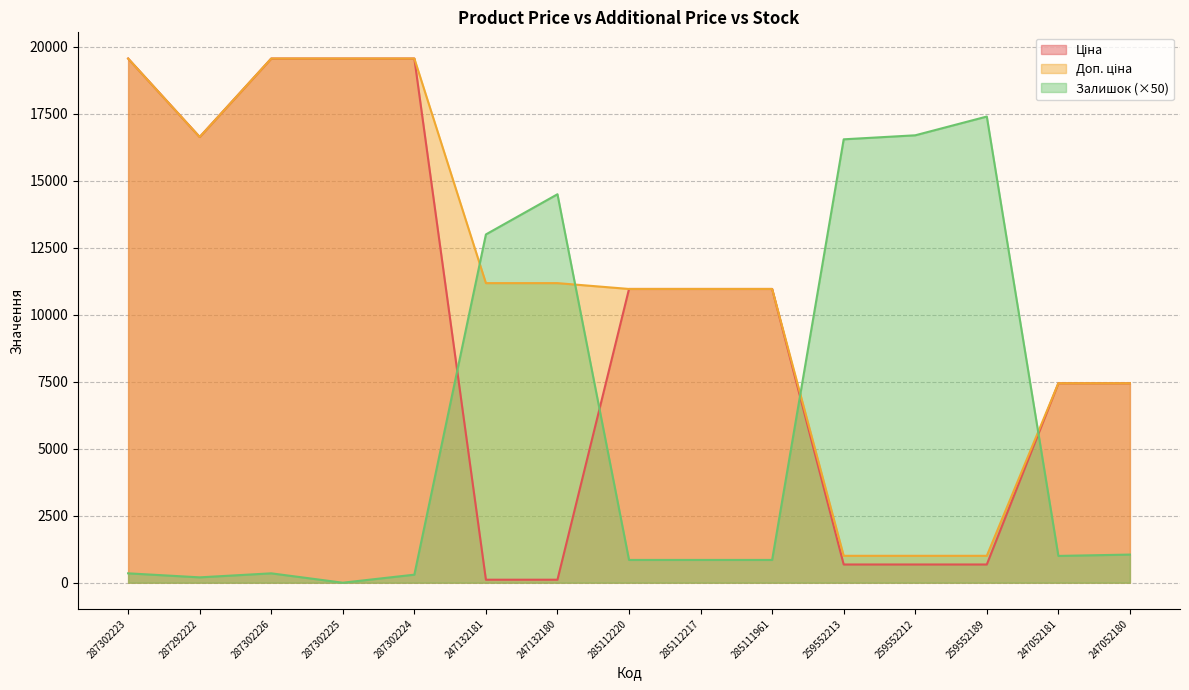

What is the average value of the Ціна series?

9662.8